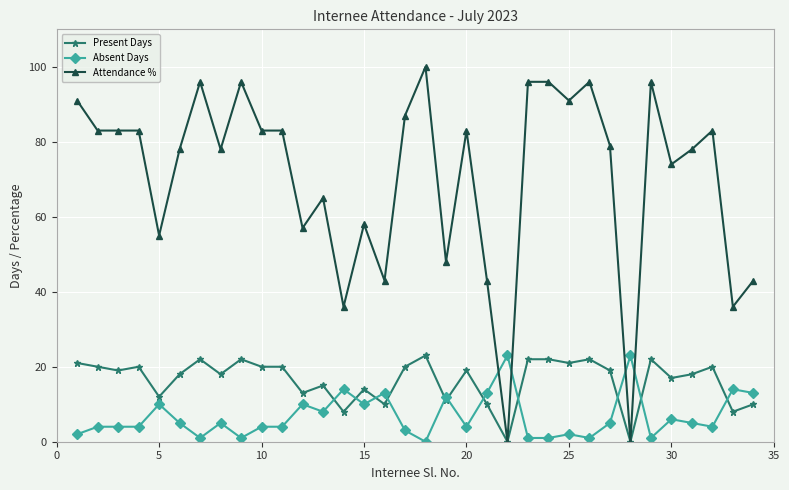

Which series has the largest total across all categories?

Attendance %